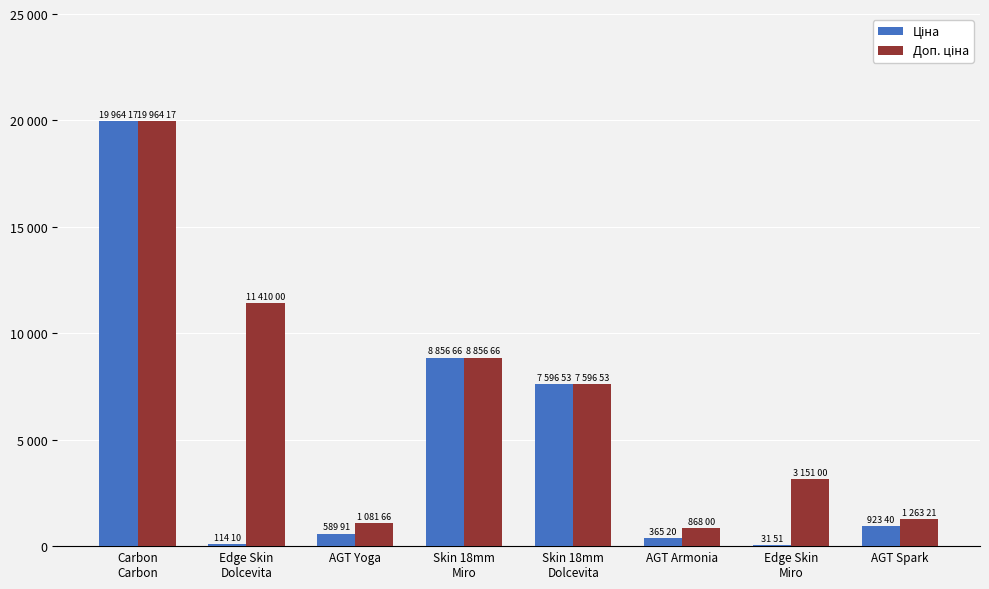

What is the total value across all series at AGT Spark?

2186.6